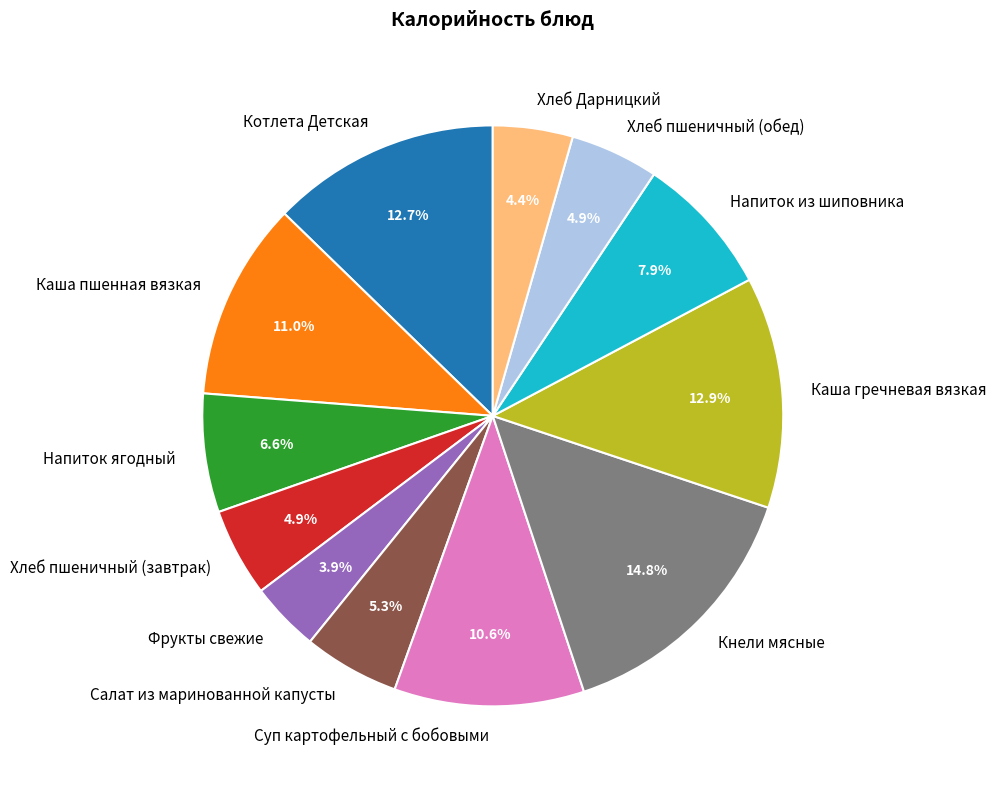

Is it true that Каша гречневая вязкая is 3% of the pie?

False